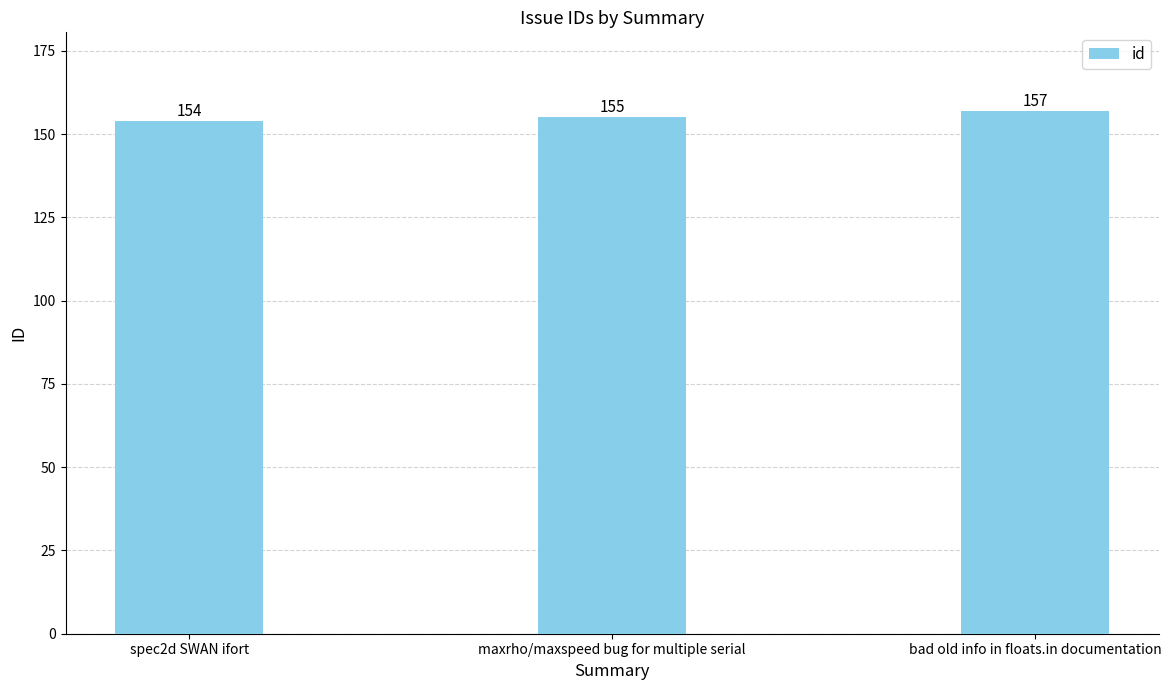

What is the greatest value displayed?

157